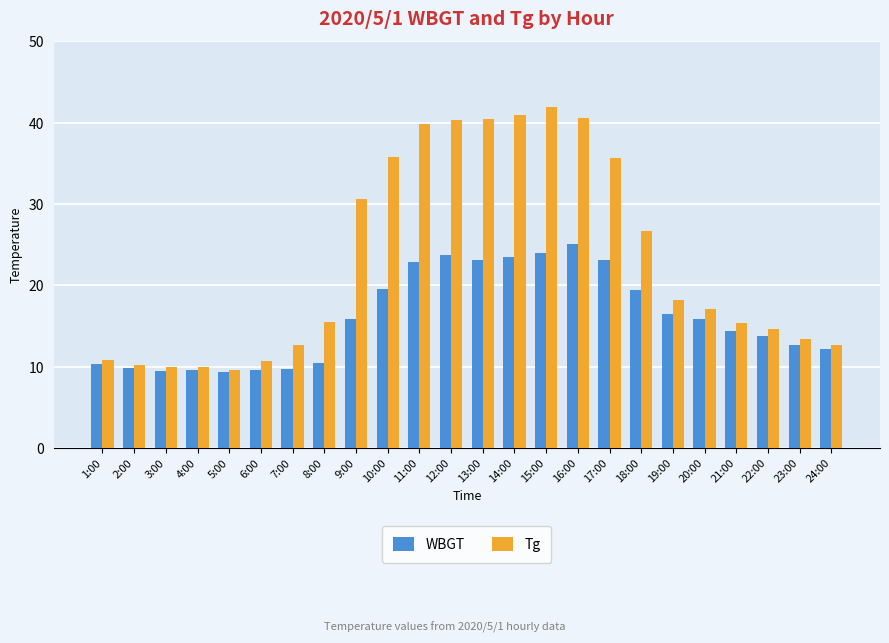

What position from the right is 20:00?

5